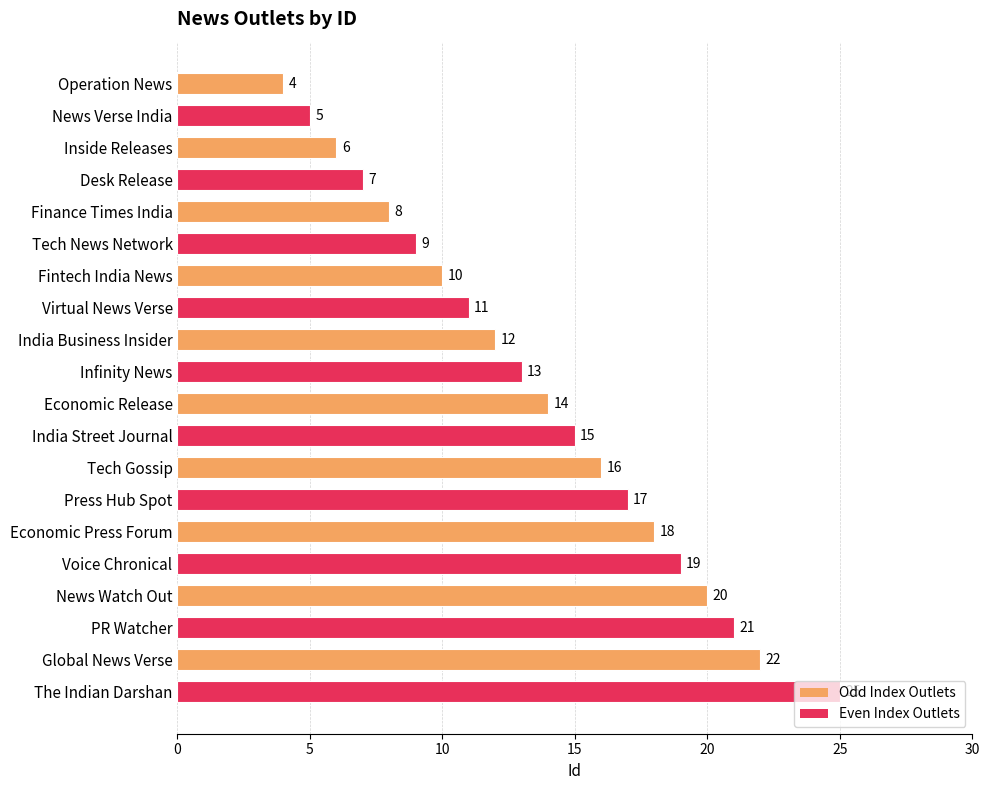

What is the ratio of the value at Global News Verse to the value at News Watch Out?

1.1